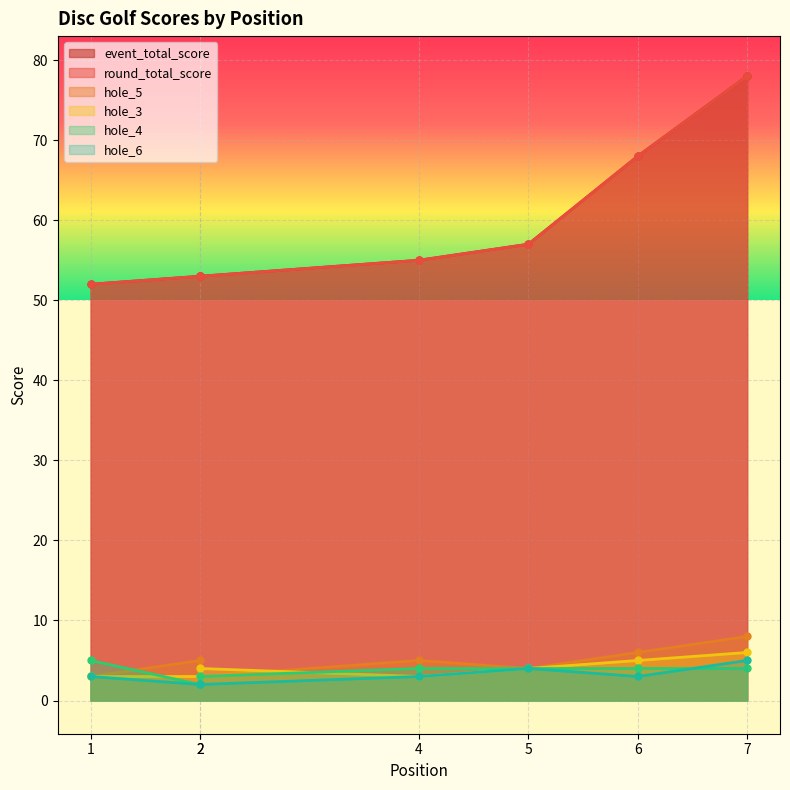

Which category has the highest value across all series?

7